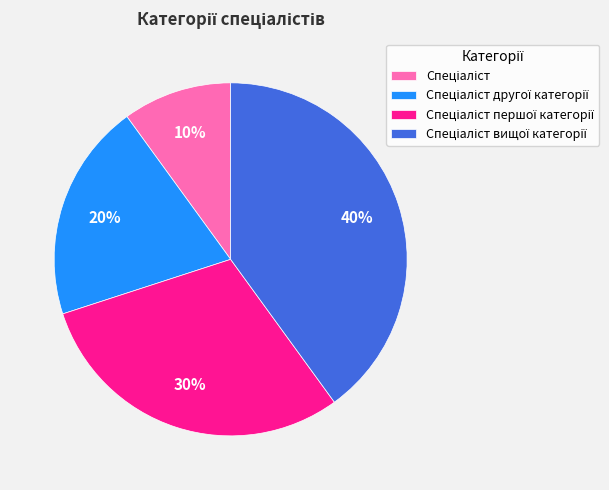

Does any single category account for the majority?

No